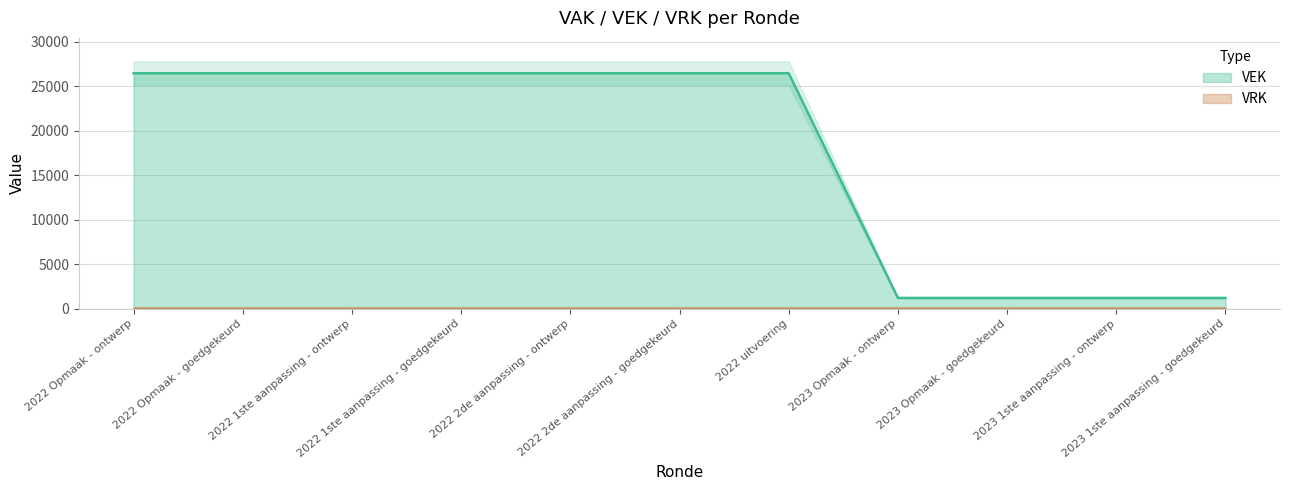

What is the average value?

17285